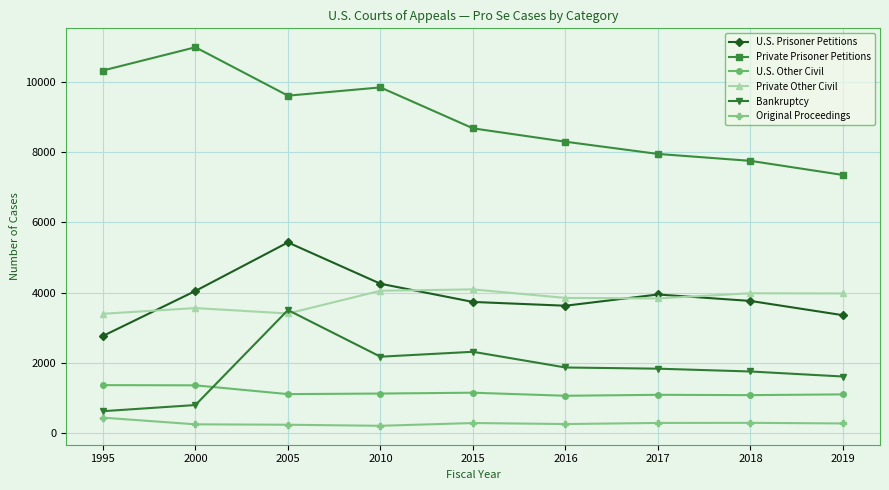

At which label does Private Prisoner Petitions reach its minimum?

2019